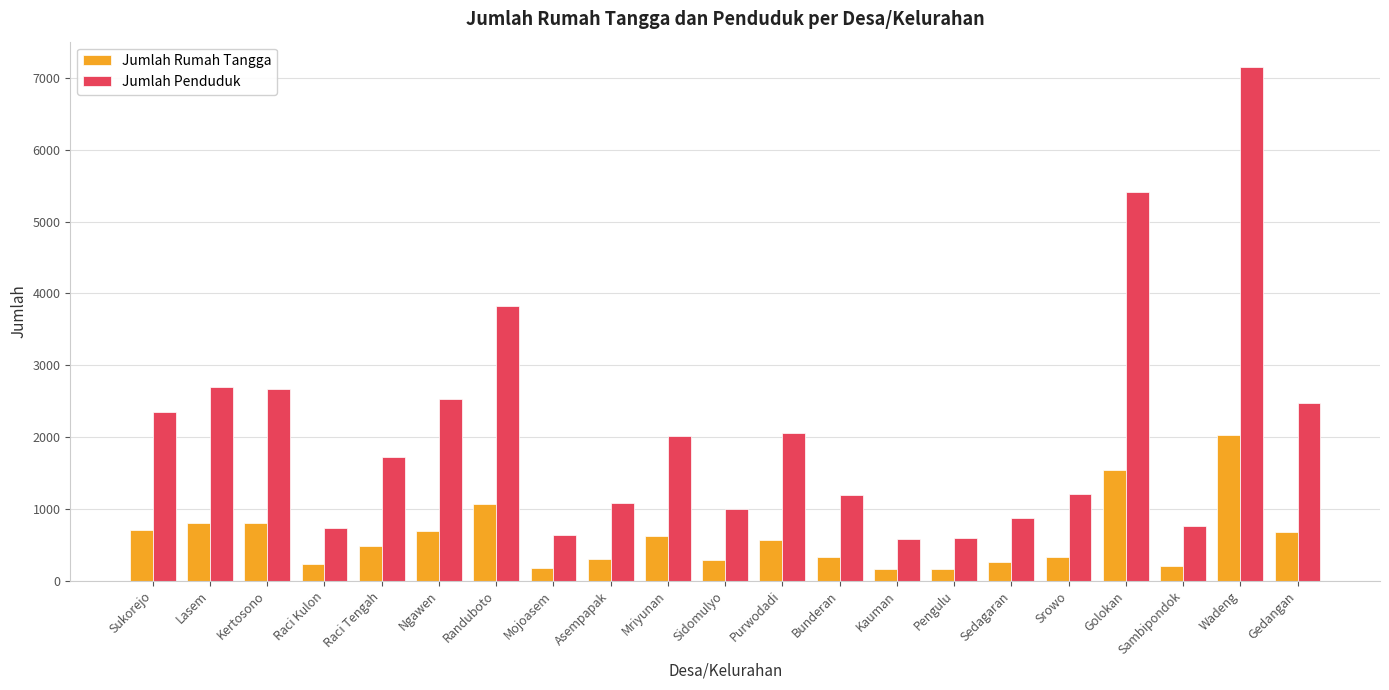

What is the difference between the second highest and minimum values in the Jumlah Rumah Tangga series?

1380